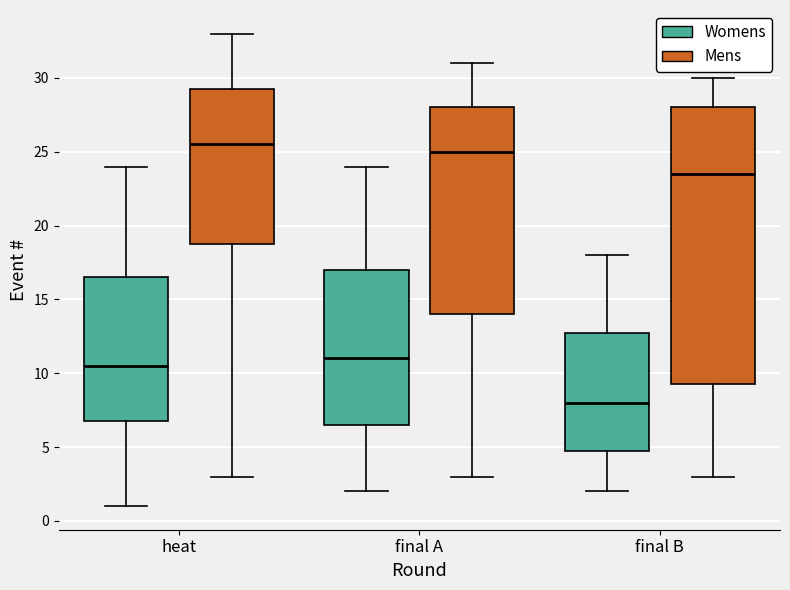

Where is the lower edge of the box for final A (Mens) on the y-axis? The values are not printed on the chart, so give them approximately, as read against the axis.

14.0